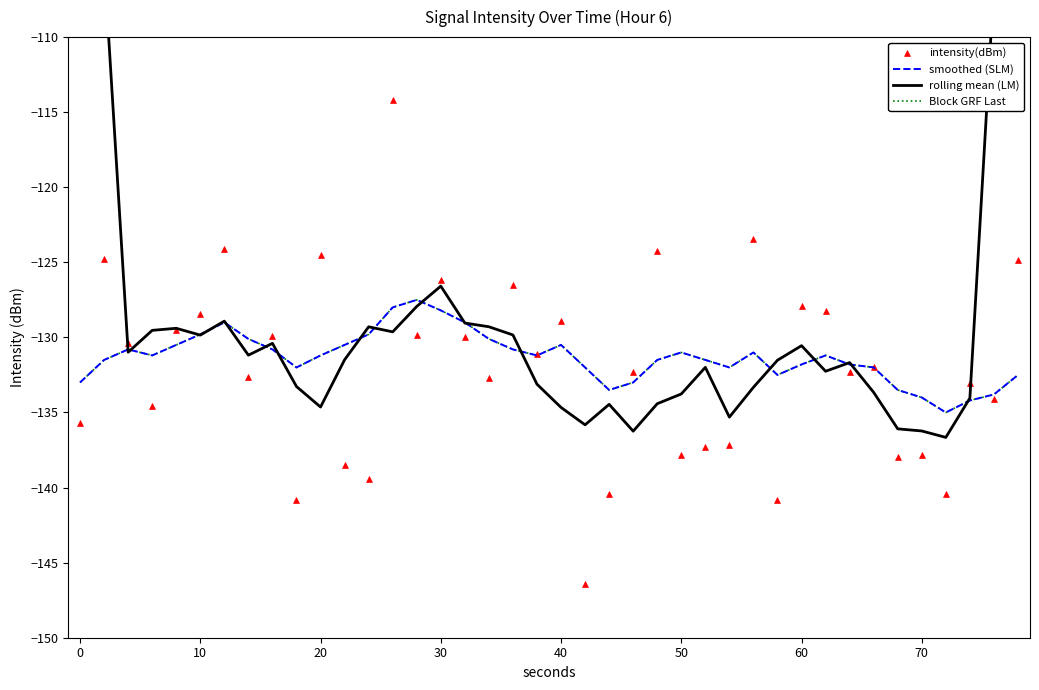

Which series has the largest total across all categories?

rolling mean (LM)